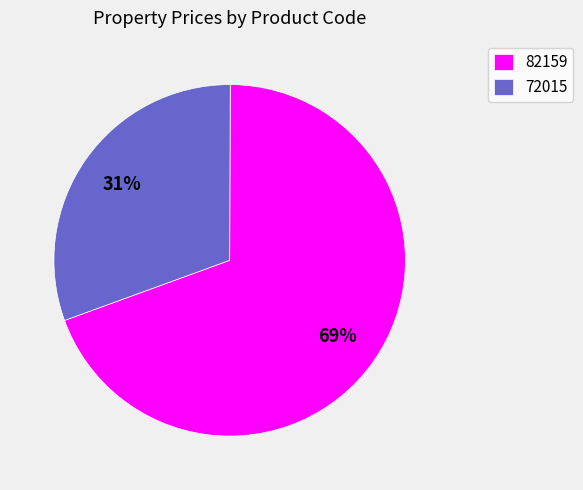

True or false: 82159 accounts for 69% of the total.

True